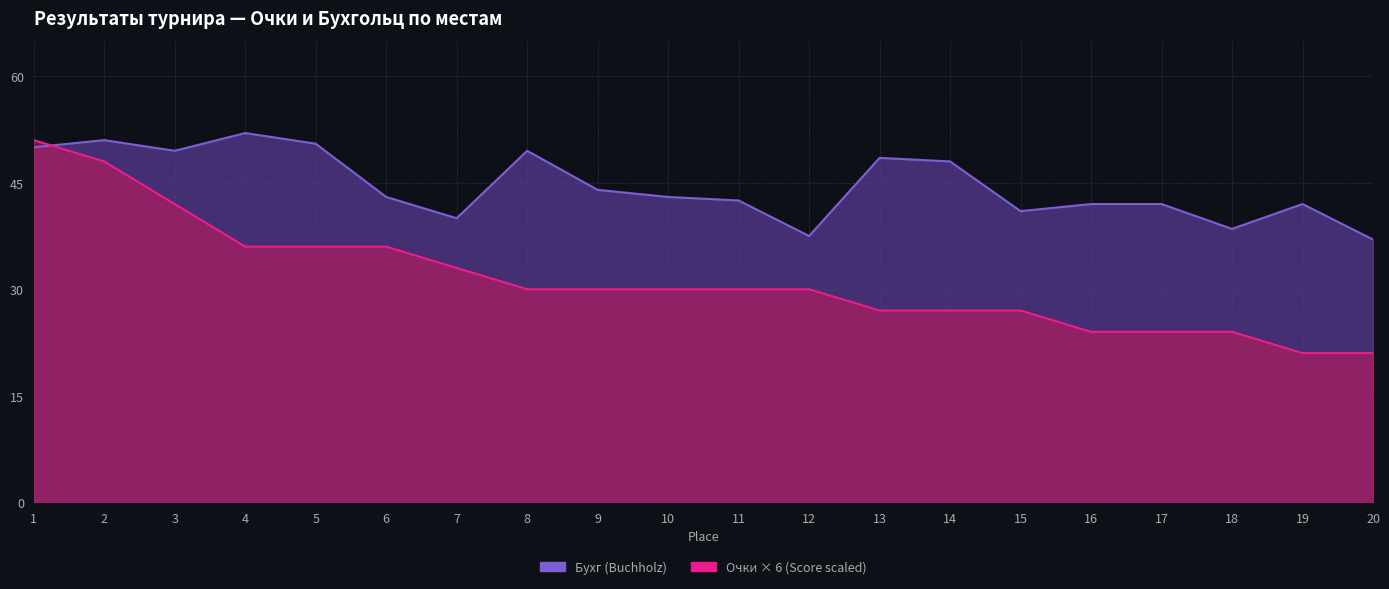

Reading left to right, transcribe all the data shown in this chart.

Очки (Score): 1=51.0	2=48.0	3=42.0	4=36.0	5=36.0	6=36.0	7=33.0	8=30.0	9=30.0	10=30.0	11=30.0	12=30.0	13=27.0	14=27.0	15=27.0	16=24.0	17=24.0	18=24.0	19=21.0	20=21.0
Бухг (Buchholz): 1=50.0	2=51.0	3=49.5	4=52.0	5=50.5	6=43.0	7=40.0	8=49.5	9=44.0	10=43.0	11=42.5	12=37.5	13=48.5	14=48.0	15=41.0	16=42.0	17=42.0	18=38.5	19=42.0	20=37.0